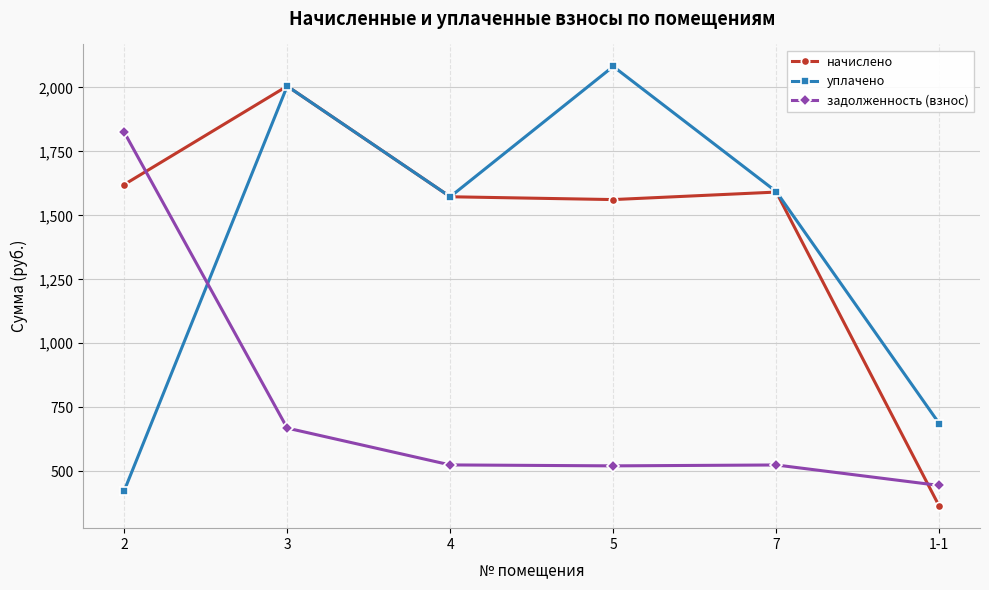

Which category has the highest value in the начислено series?

3